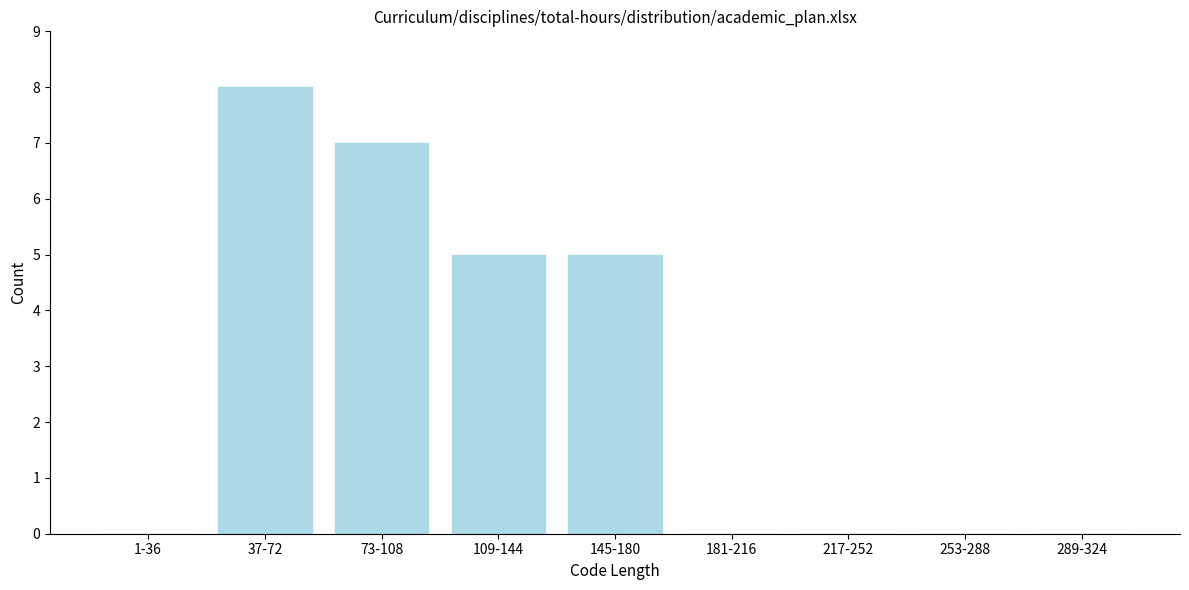

Reading left to right, what are all the values shown in this chart?

1-36=0	37-72=8	73-108=7	109-144=5	145-180=5	181-216=0	217-252=0	253-288=0	289-324=0